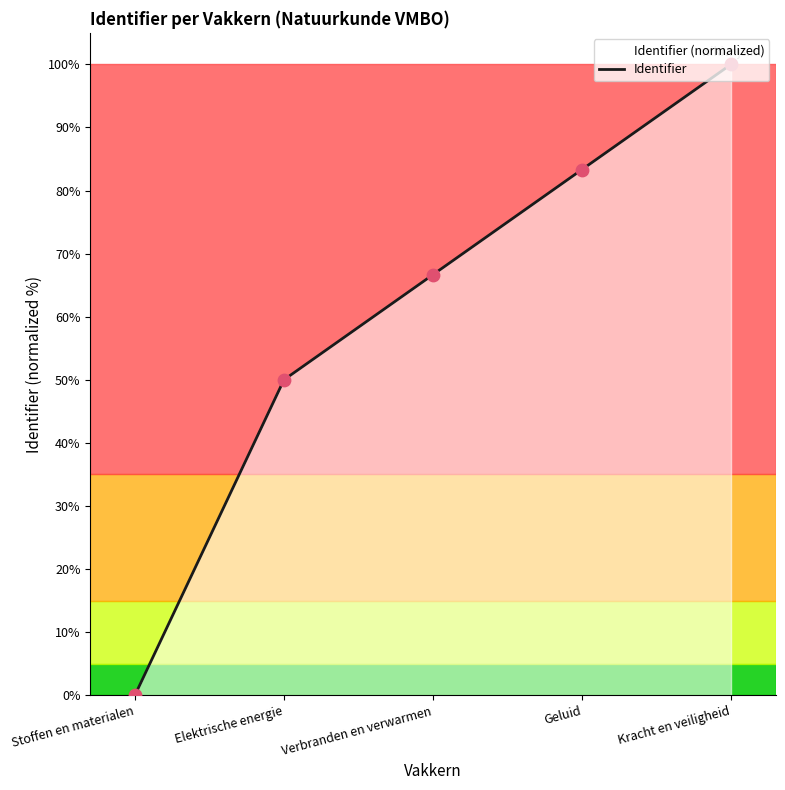

What is the change in value from Stoffen en materialen to Kracht en veiligheid?

+100.0